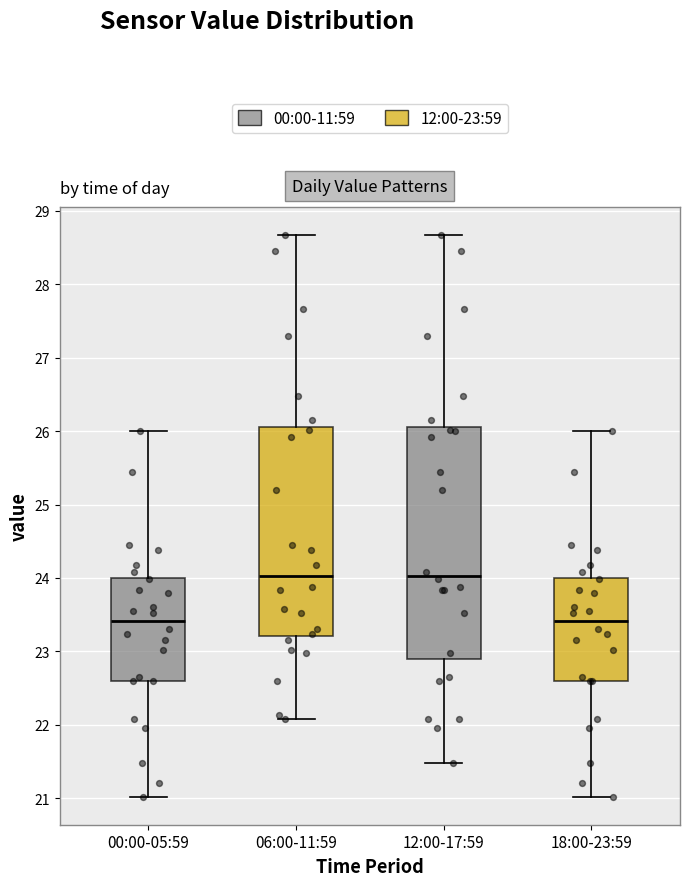

Which box is the tallest, from its lower edge to its upper edge?

12:00-17:59